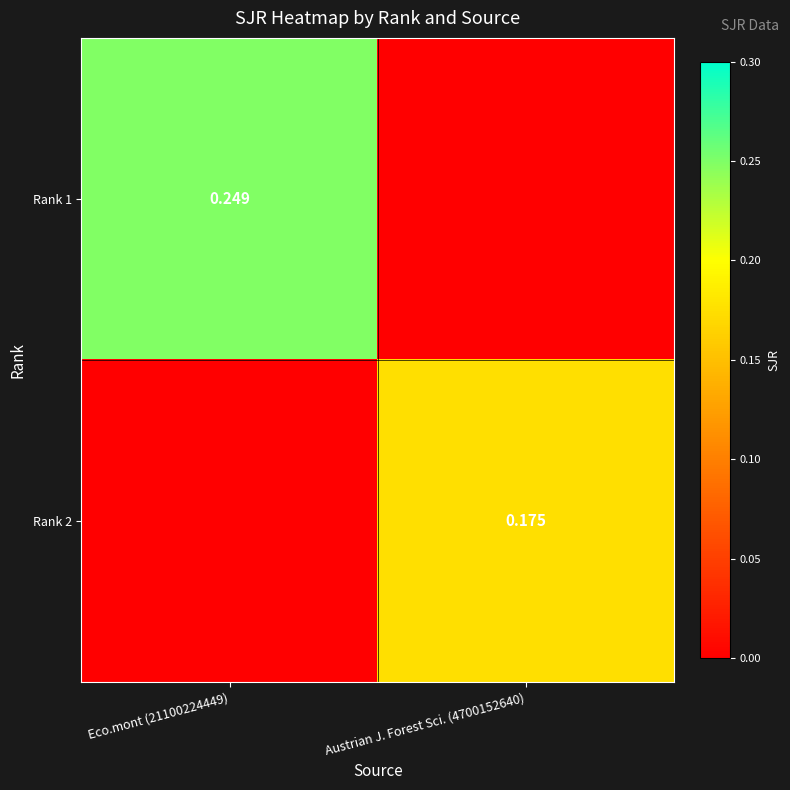

How many Rank 1 values are between 0 and 1?

2